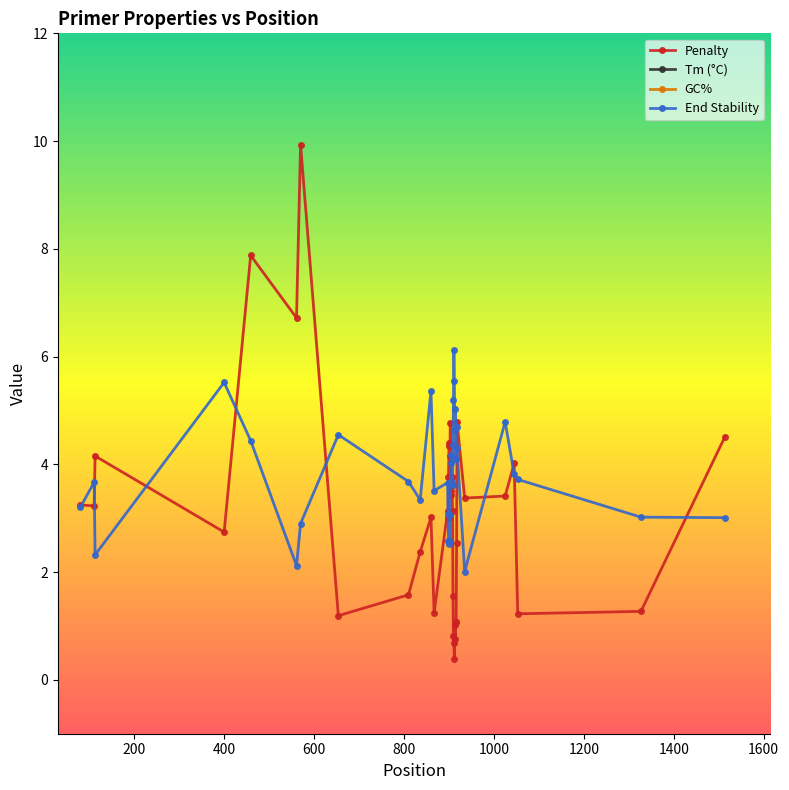

What is the minimum value for End Stability?

2.0